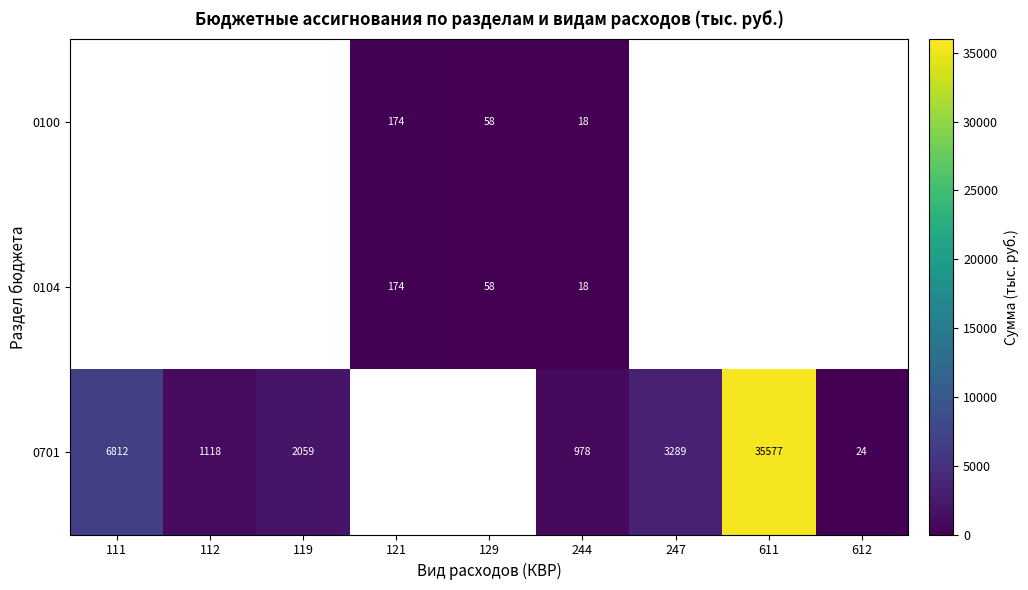

Is the value of 0100 at 129 greater than the value of 0701 at 119?

No